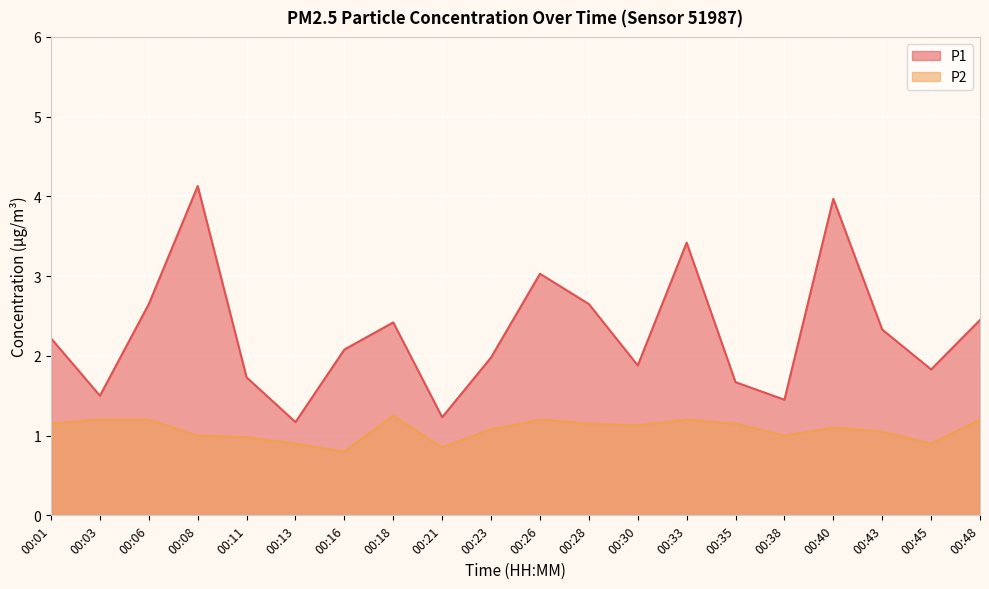

Read the P1 value at 00:38.

1.4